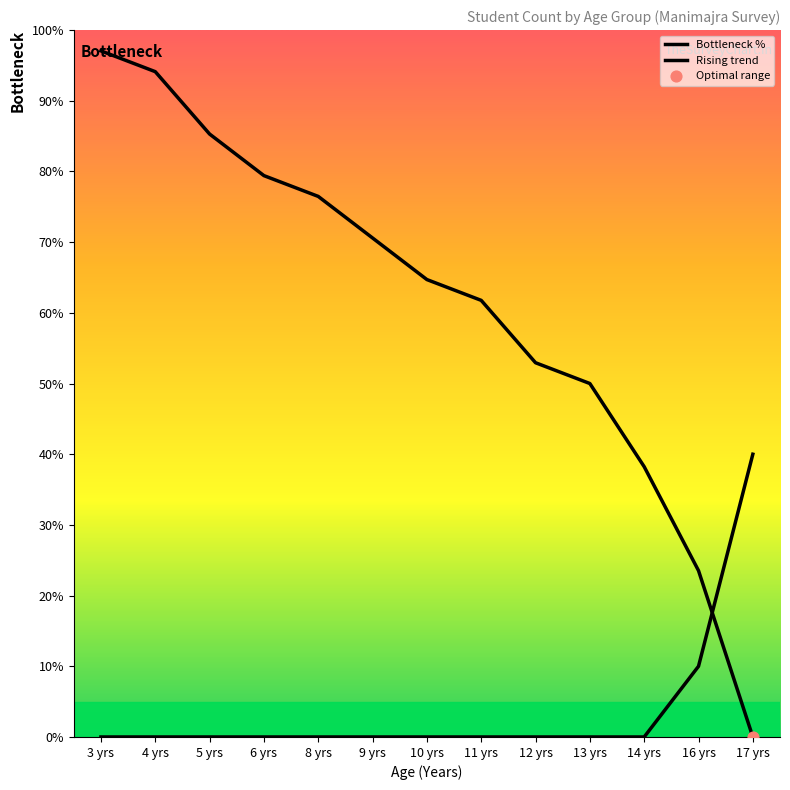

Is the value of Bottleneck % at 12 yrs greater than the value of Rising trend at 10 yrs?

Yes